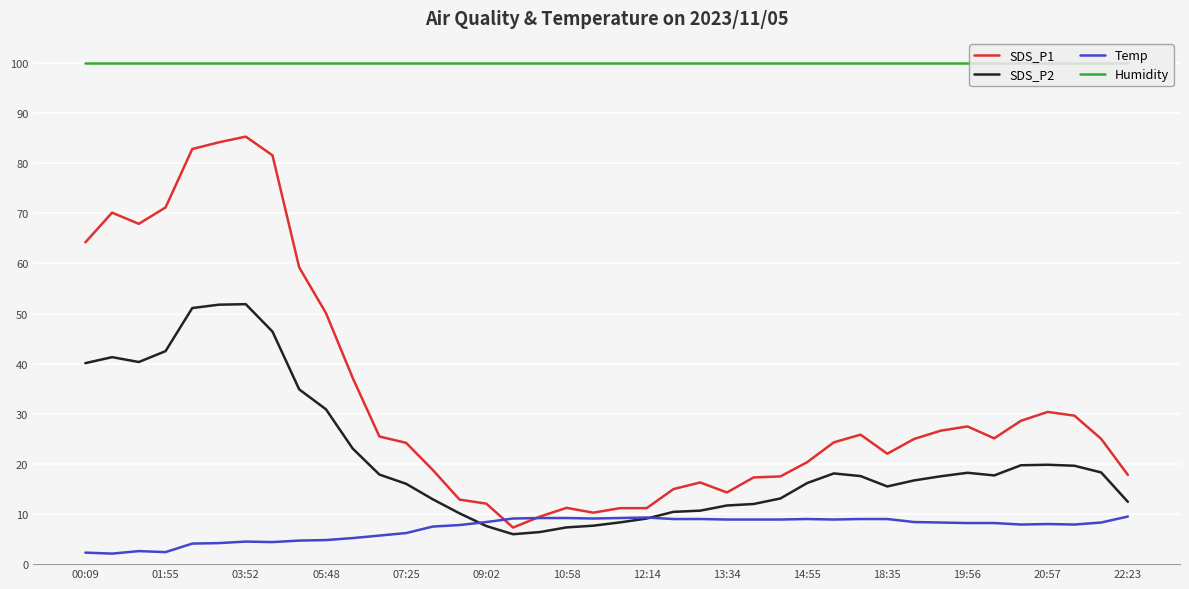

What is the maximum value shown in the chart?

99.9